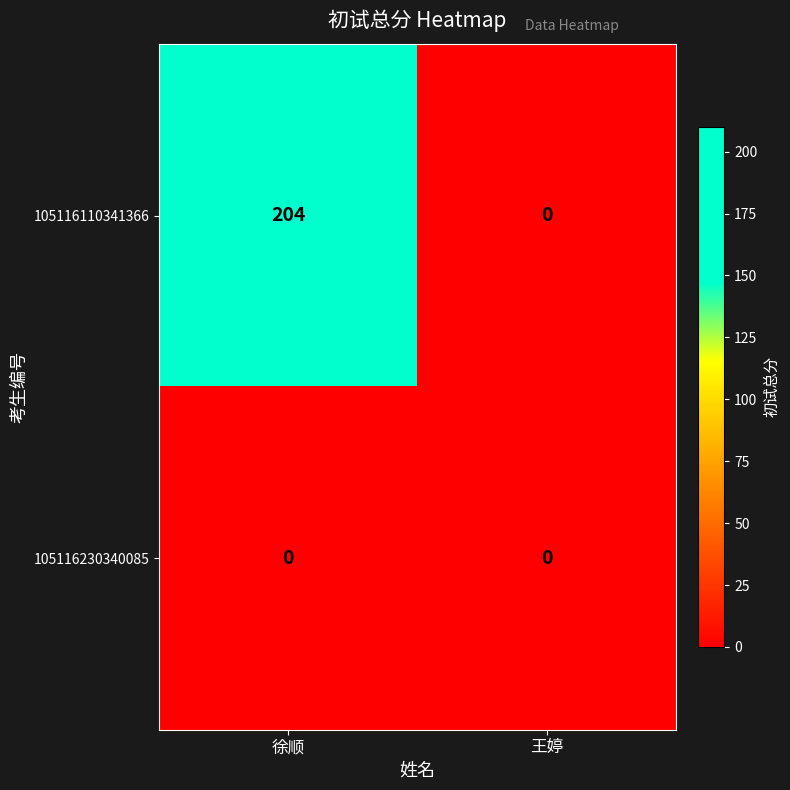

At which category does the chart reach its peak across all series?

徐顺